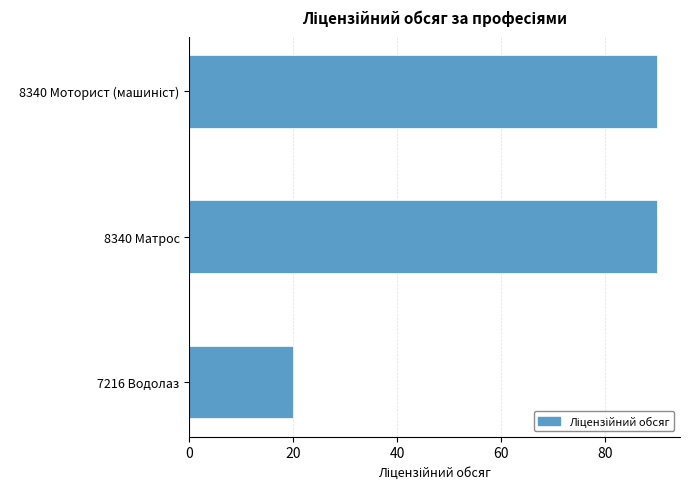

Reading top to bottom, extract all data points from this chart.

90	90	20